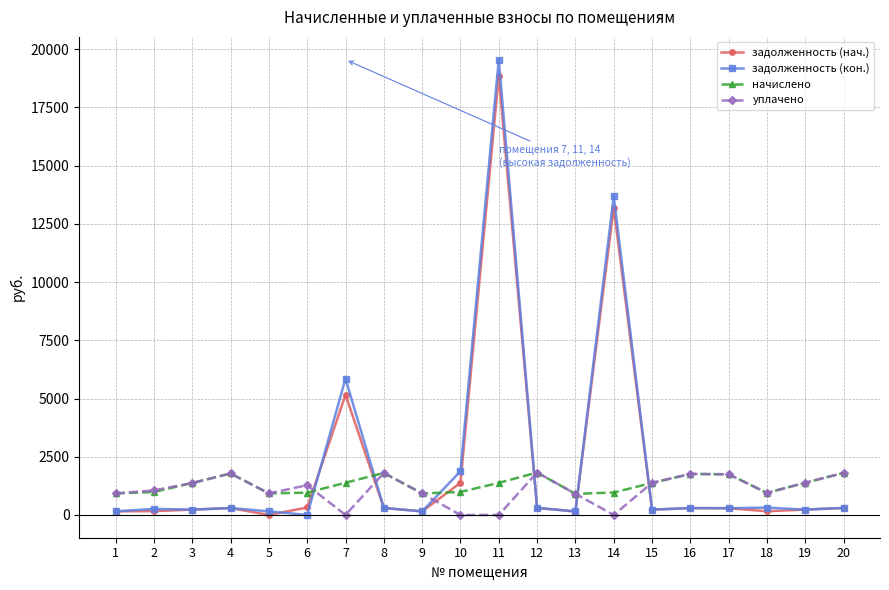

What is the difference between the second highest and second lowest values in the уплачено series?

1806.2